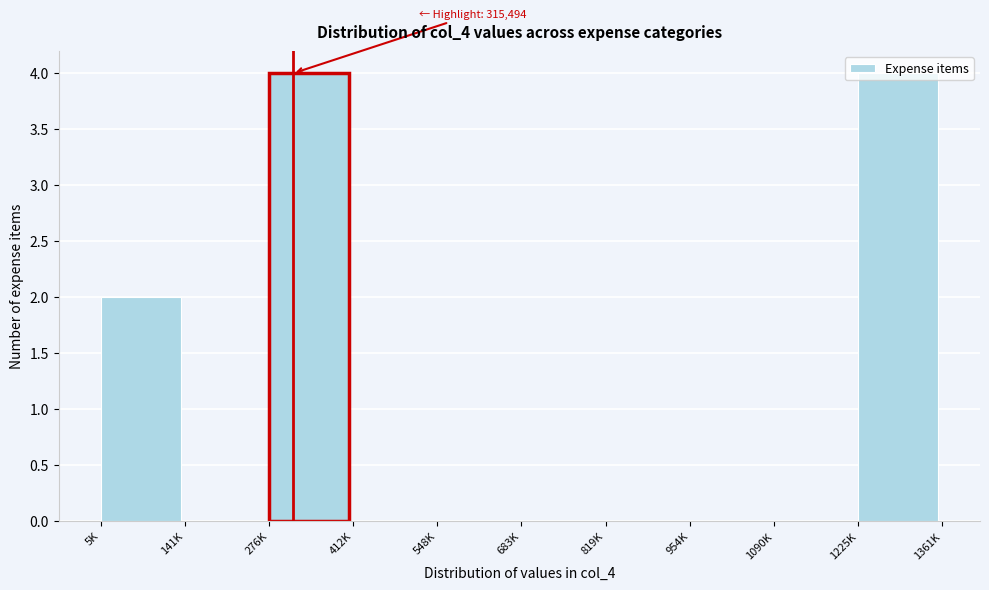

Is it true that the value at 276K is 4?

True